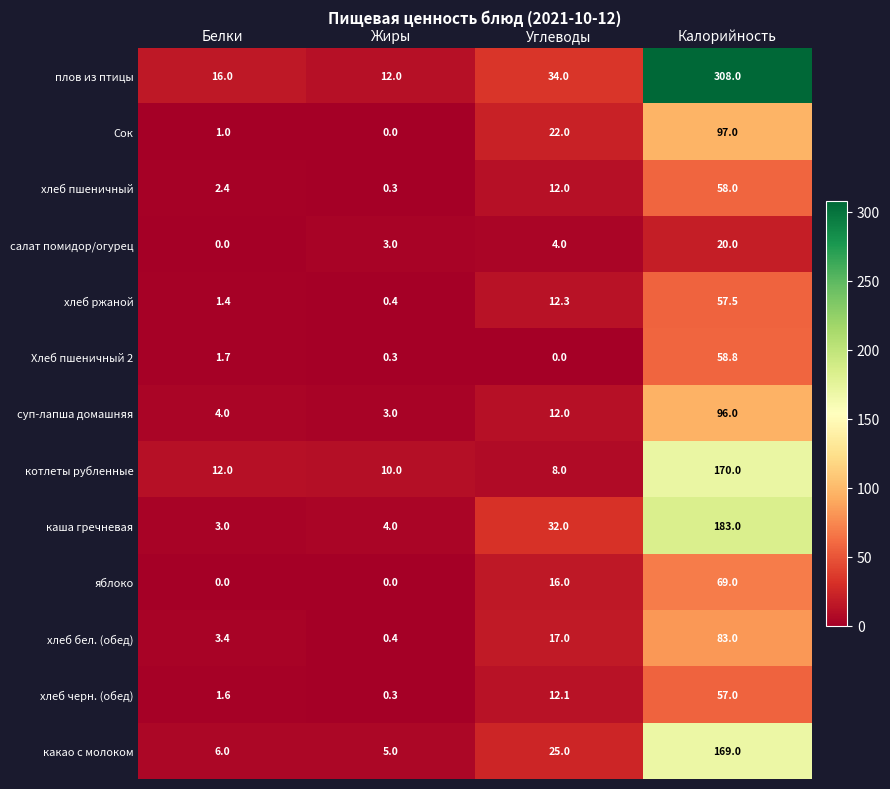

What is the sum of the плов из птицы values at Углеводы and Жиры?

46.0